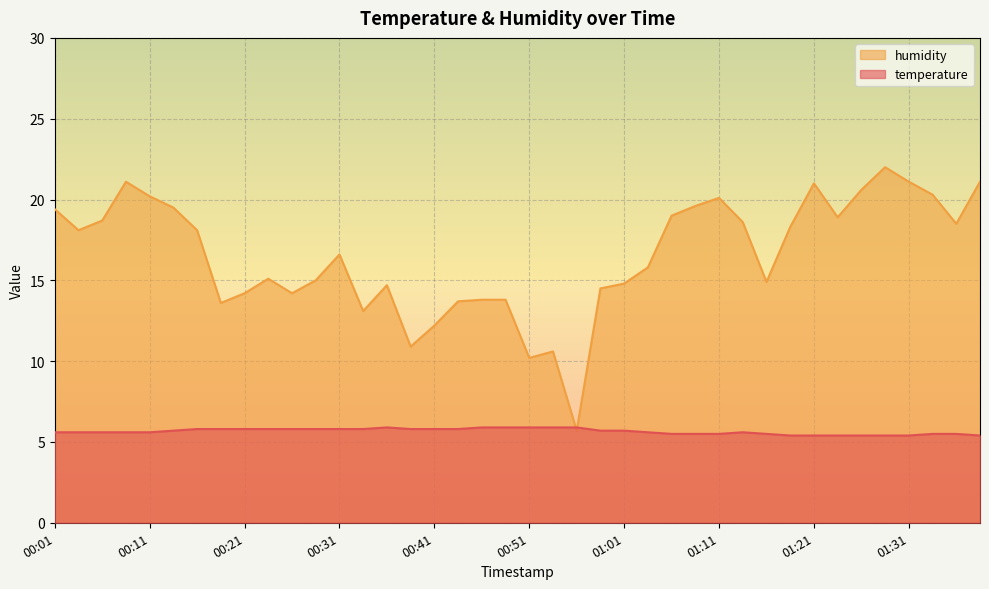

True or false: temperature has a value of 2.6 at 01:15.

False